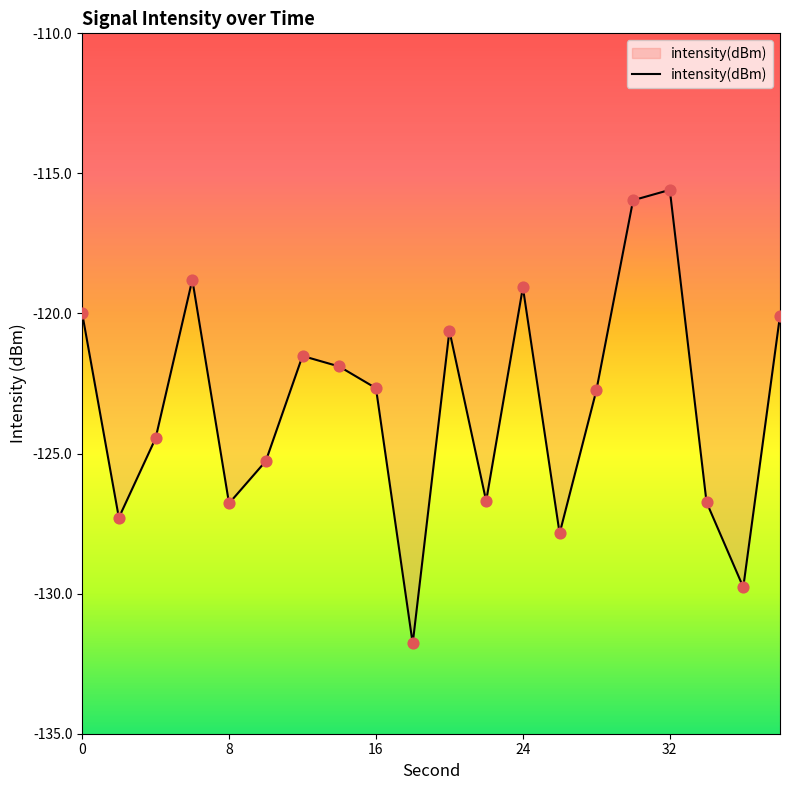

What is the smallest value displayed?

-131.8